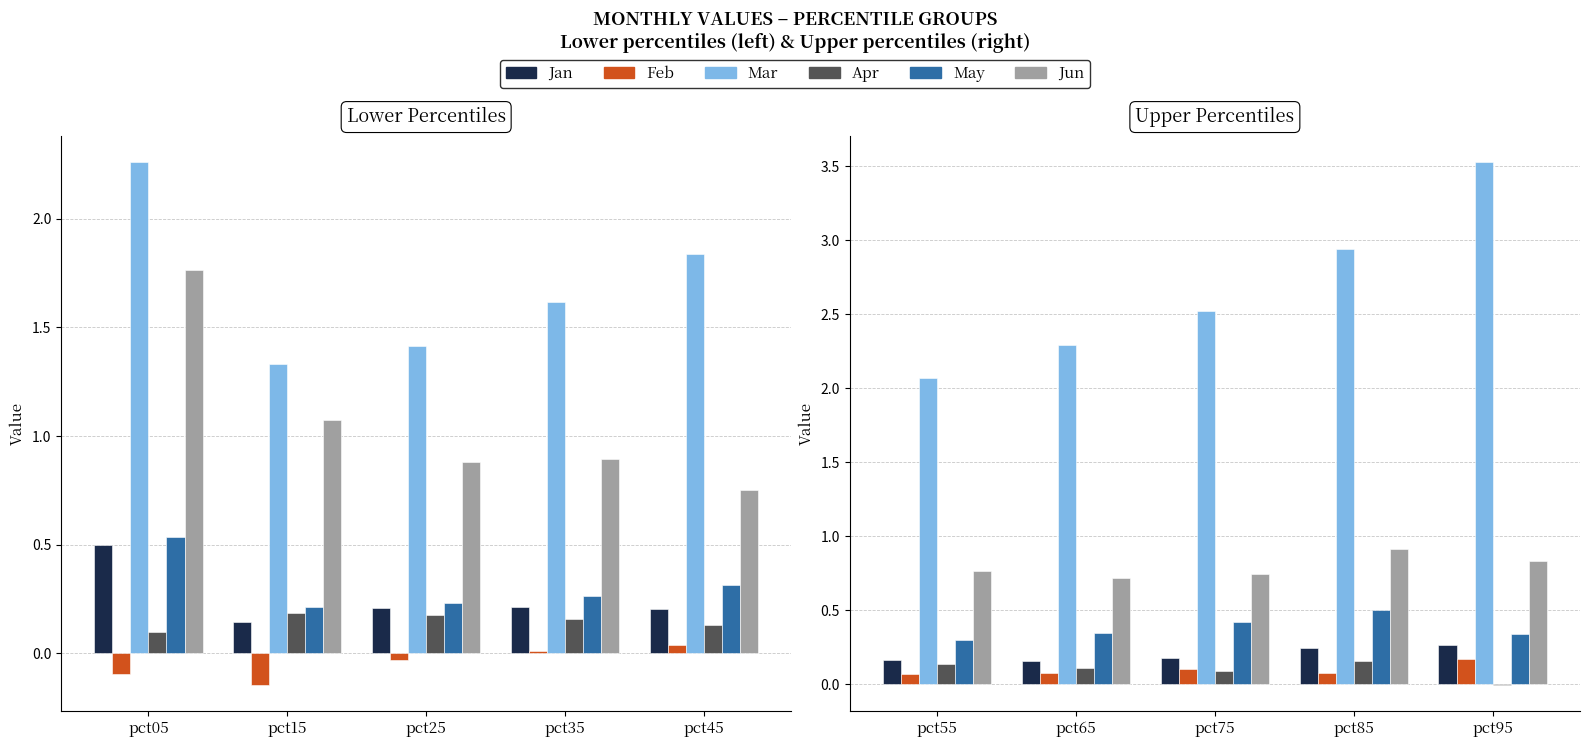

Does the chart contain stacked bars?

No